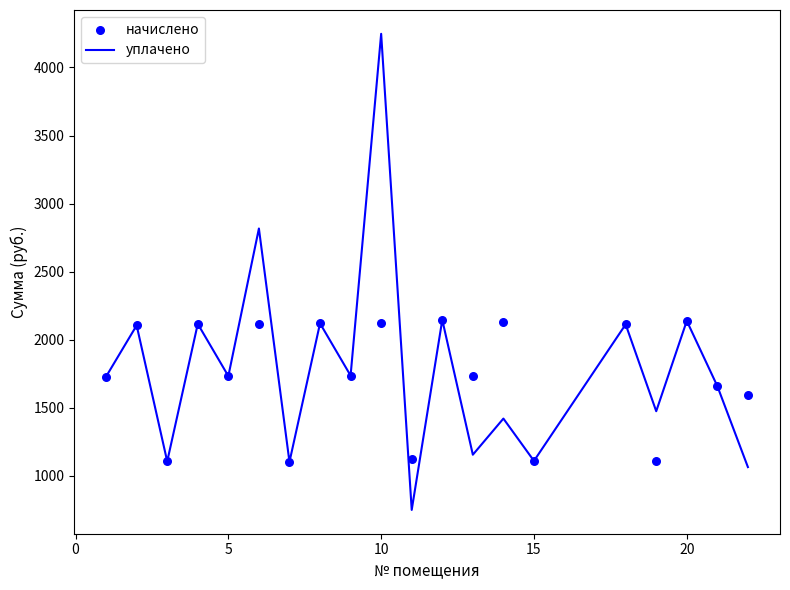

What are all the series names shown in the legend?

уплачено, начислено